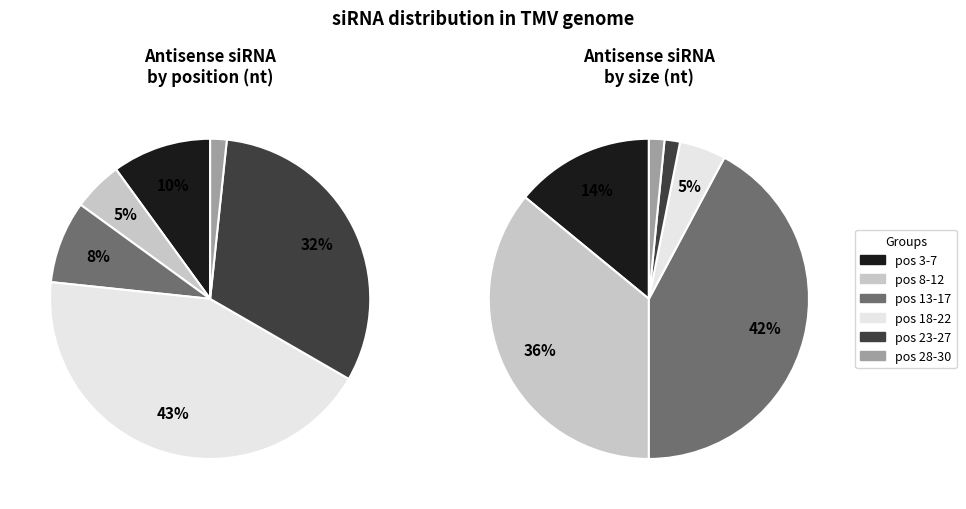

Does 24_as account for over 50% of the chart?

No